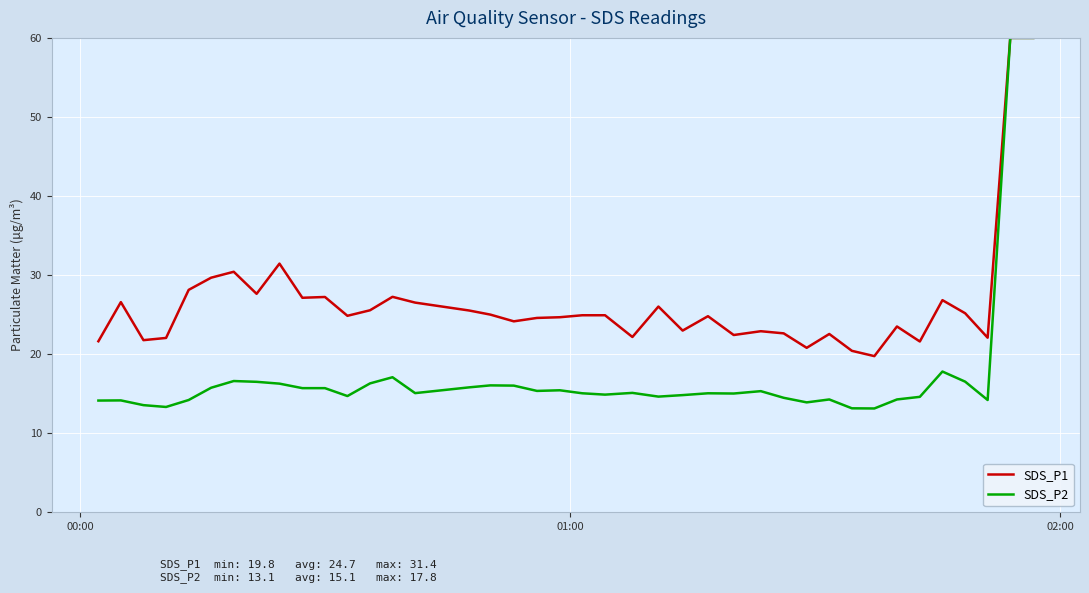

Which series has the largest range (max minus min)?

SDS_P2